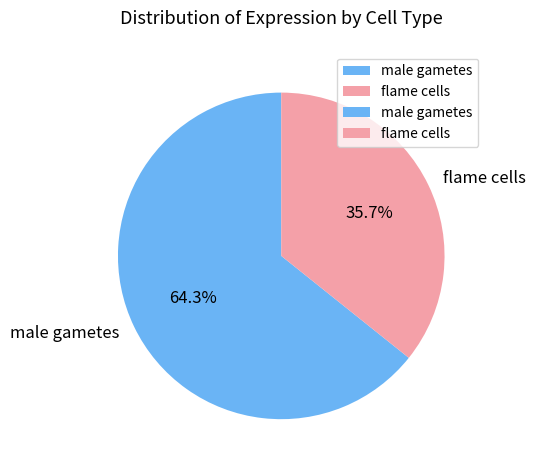

Which category accounts for the majority?

male gametes